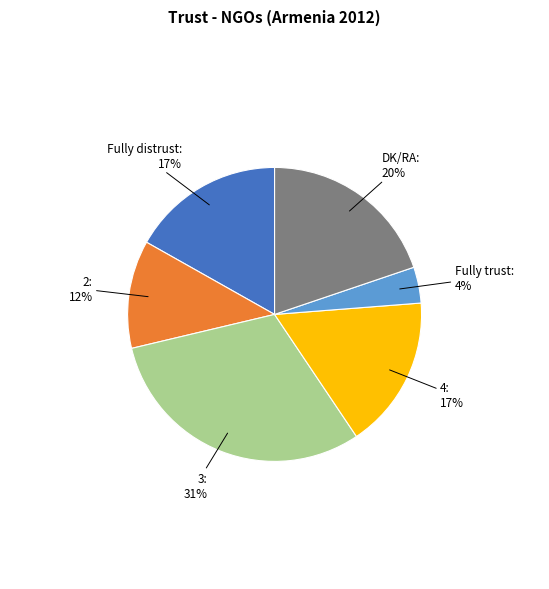

Does any single category account for the majority?

No